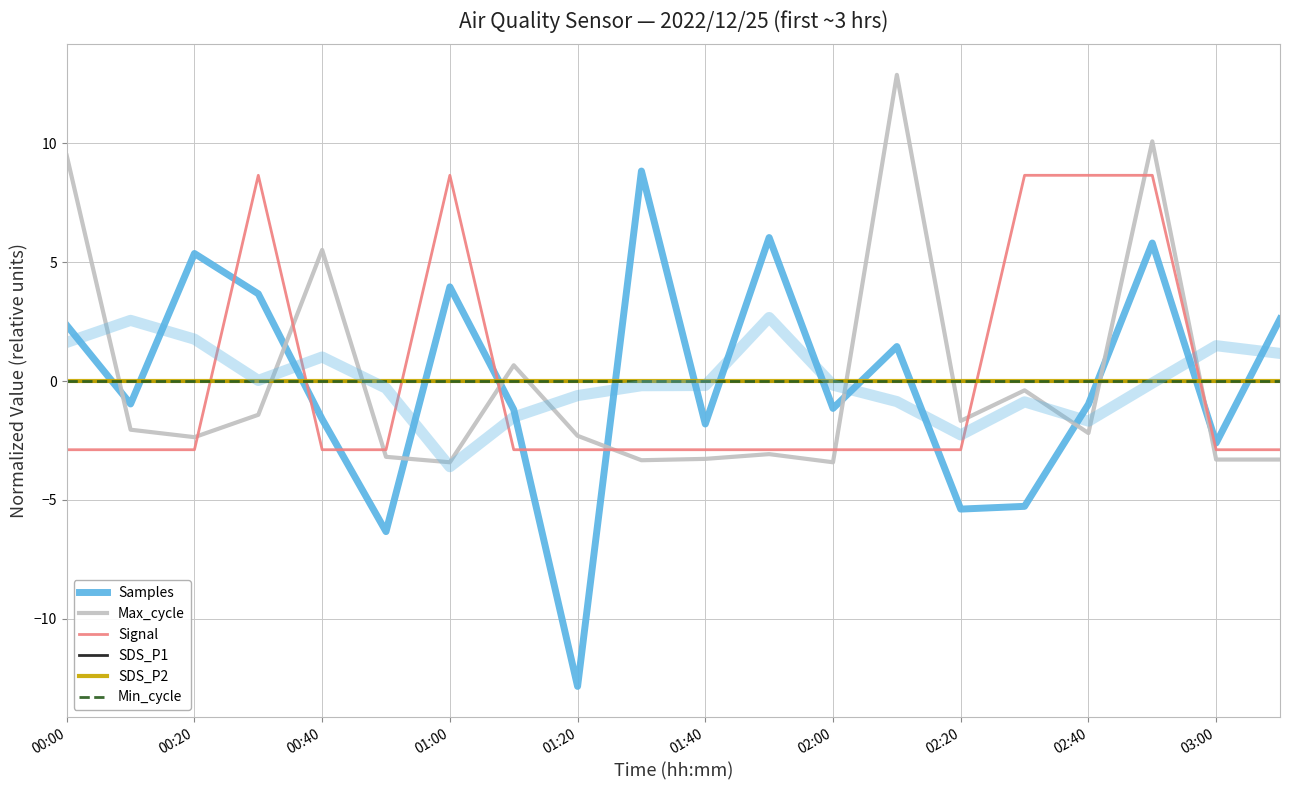

How many series are shown in this chart?

6